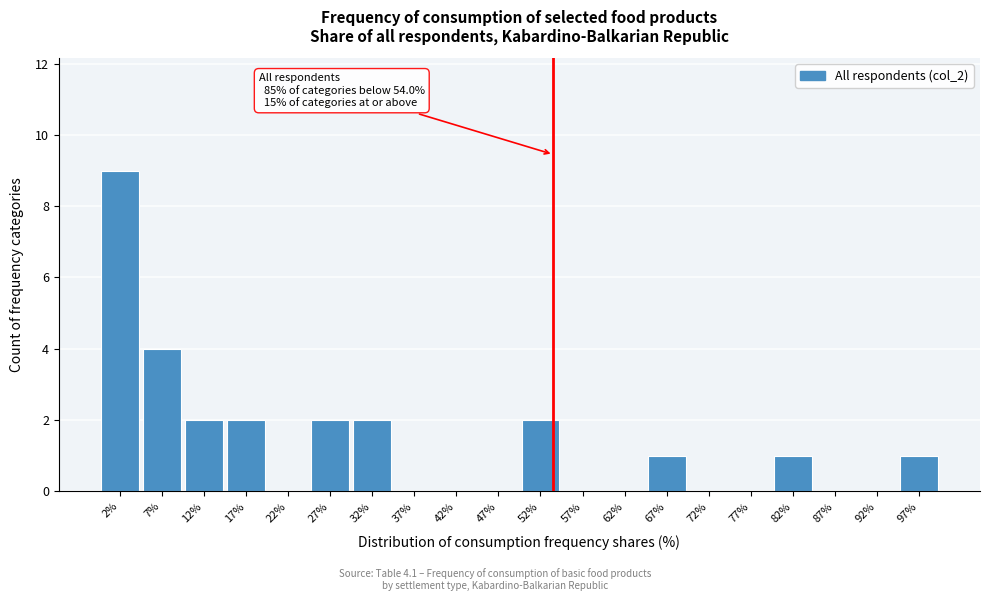

Over which range of the x-axis is the bar tallest?

0 to 5